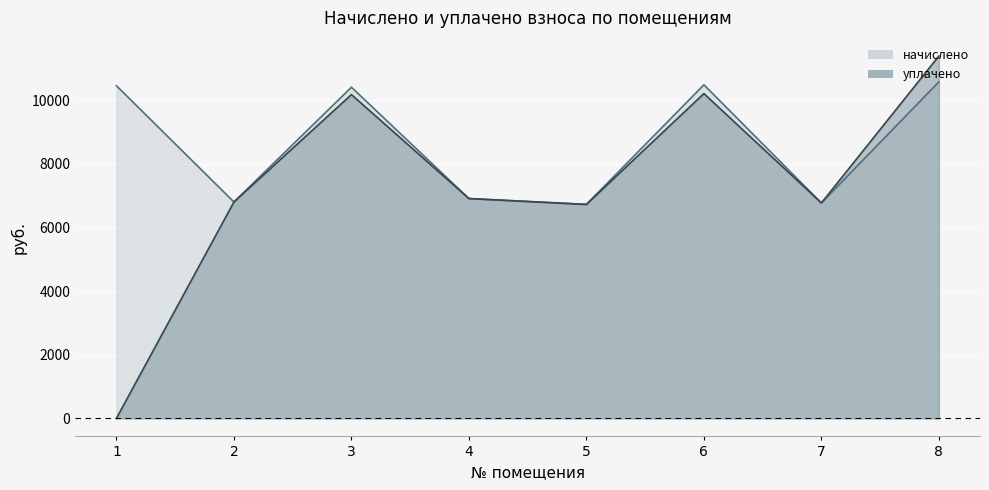

At which category is the sum across all series the highest?

8